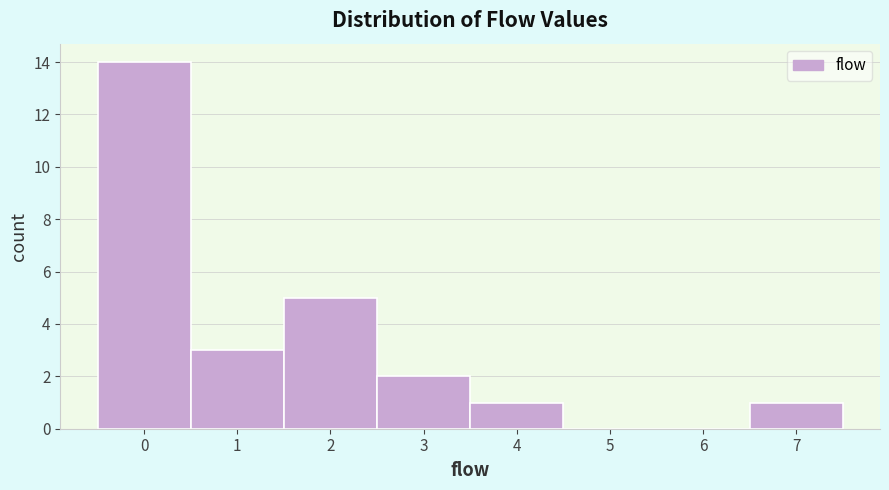

Over which range of the x-axis is the bar tallest?

-0.5 to 0.5